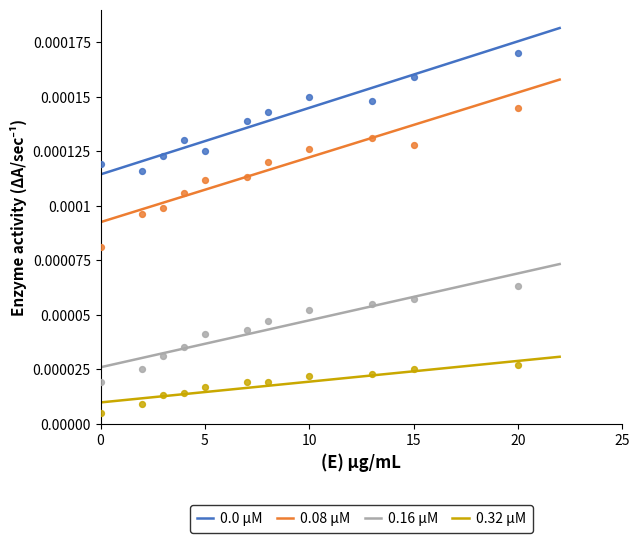

True or false: 0.0 μM and 0.32 μM intersect in this chart.

False